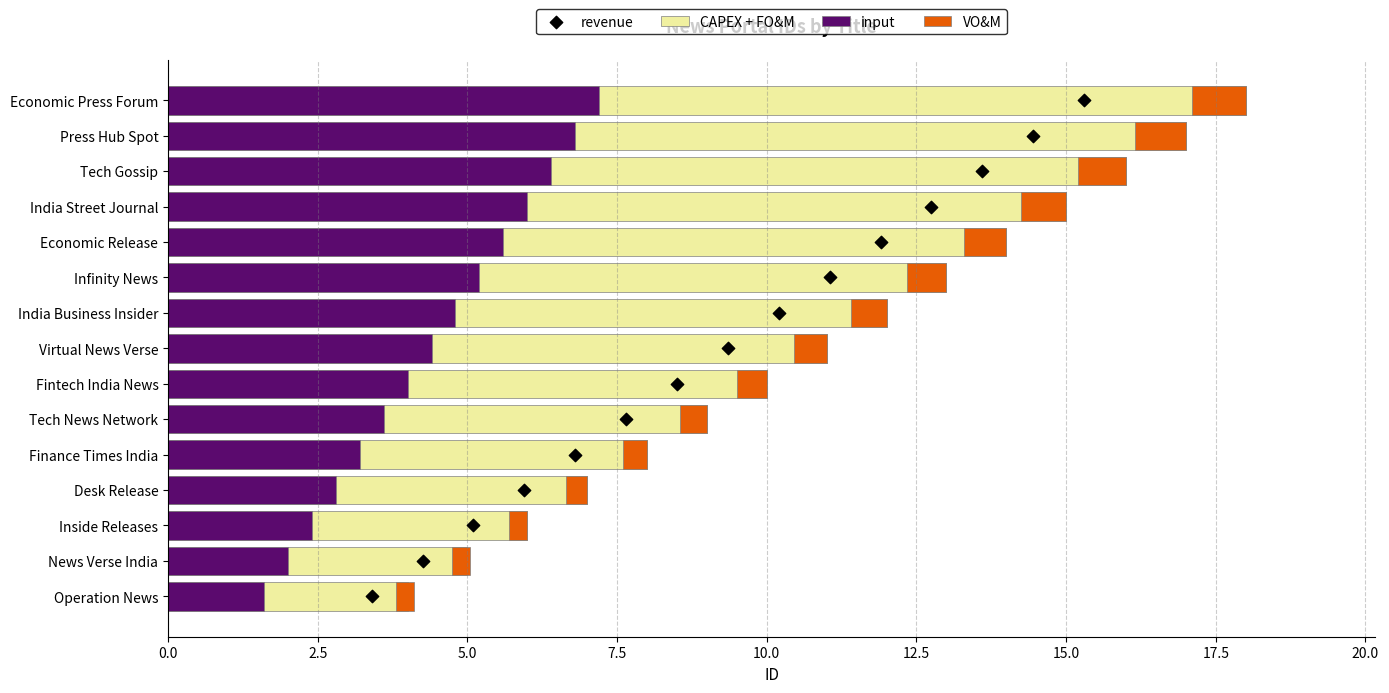

Which series contains the highest Y value?

CAPEX + FO&M